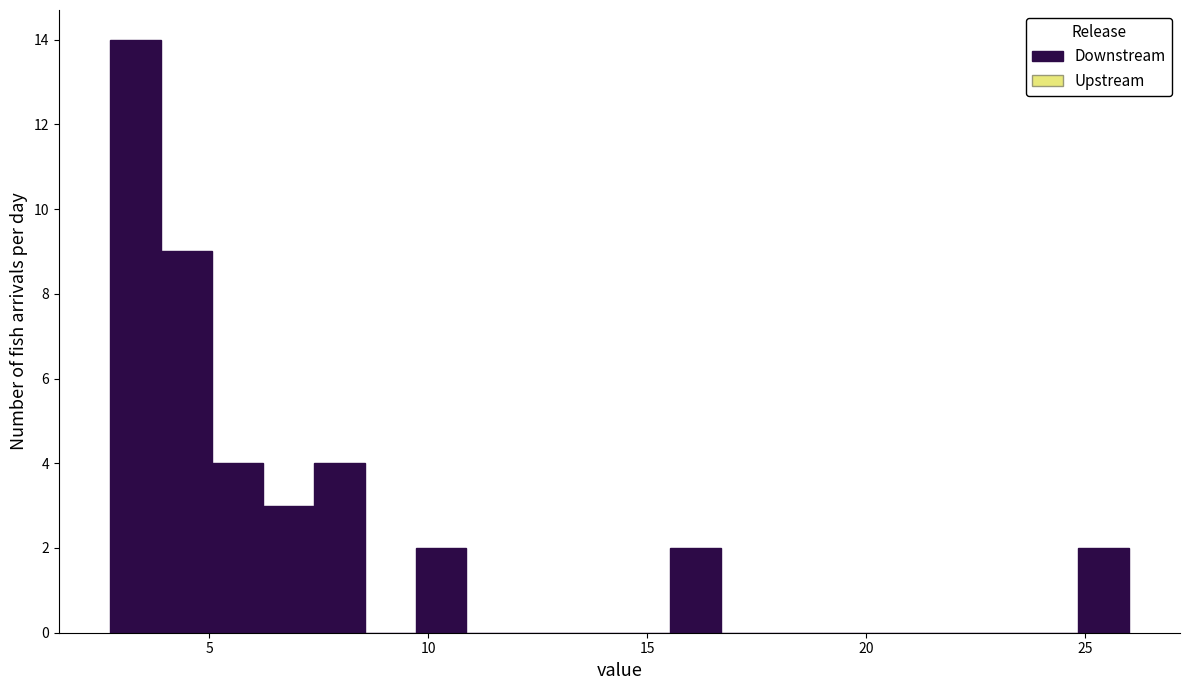

Around what value on the x-axis is the tallest bar? Give the approximate position of its centre, as read against the axis.

3.5